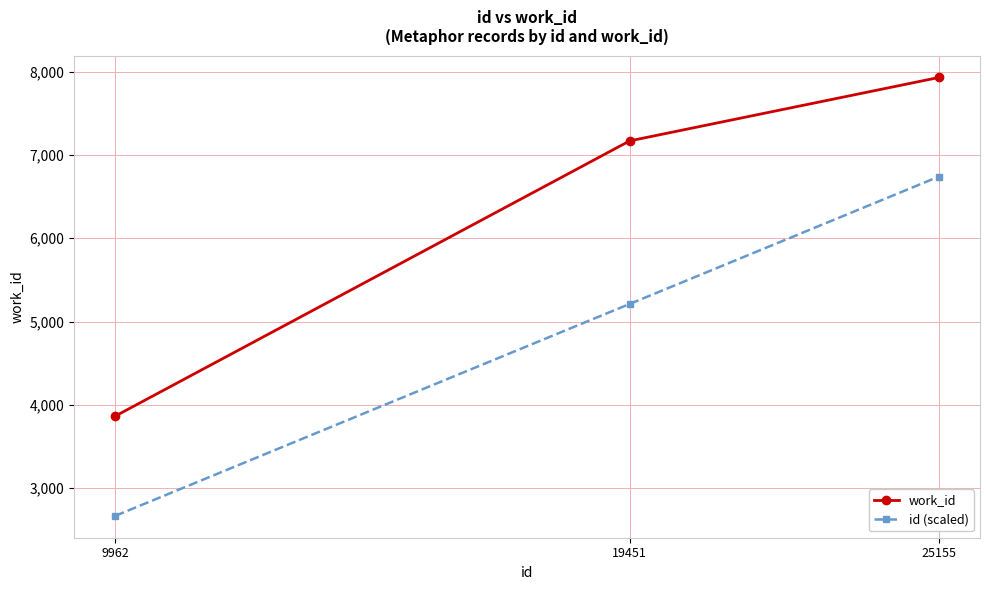

What is the value of the work_id point at the 1st from the left?

3866.0